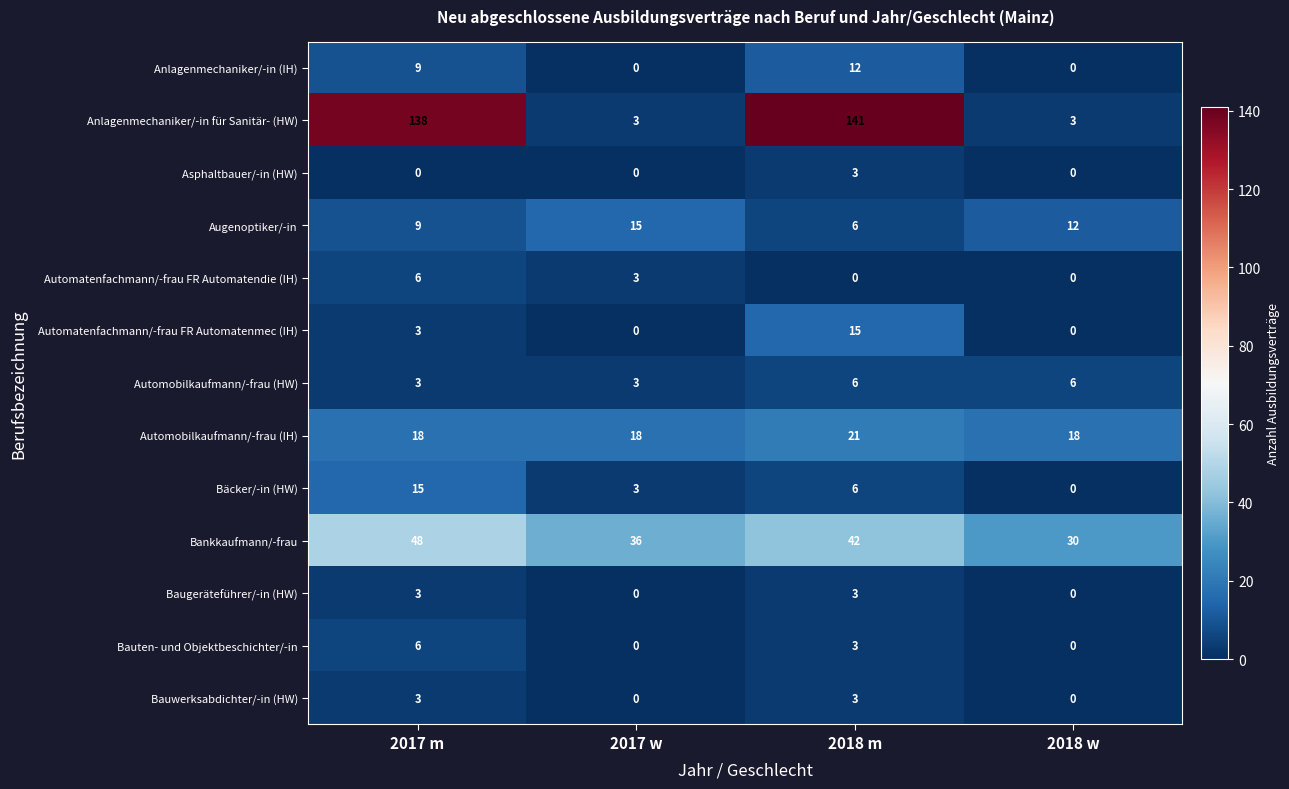

At which category does the chart reach its peak across all series?

2018 m